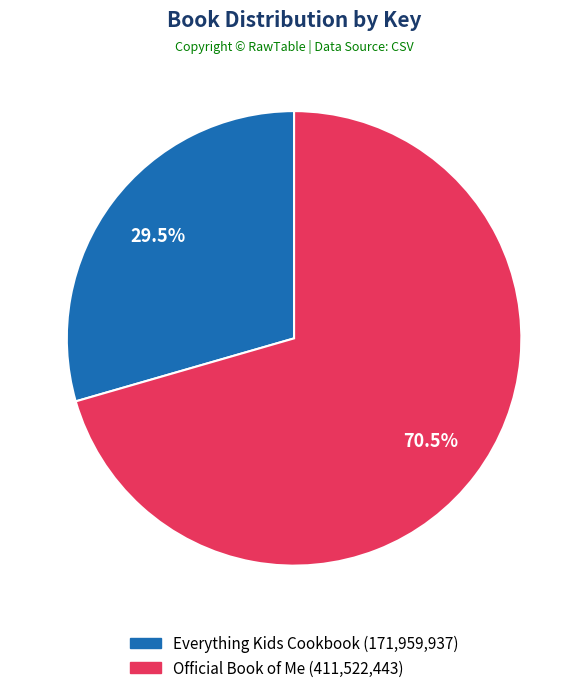

What is the largest slice in the pie chart?

Official Book of Me